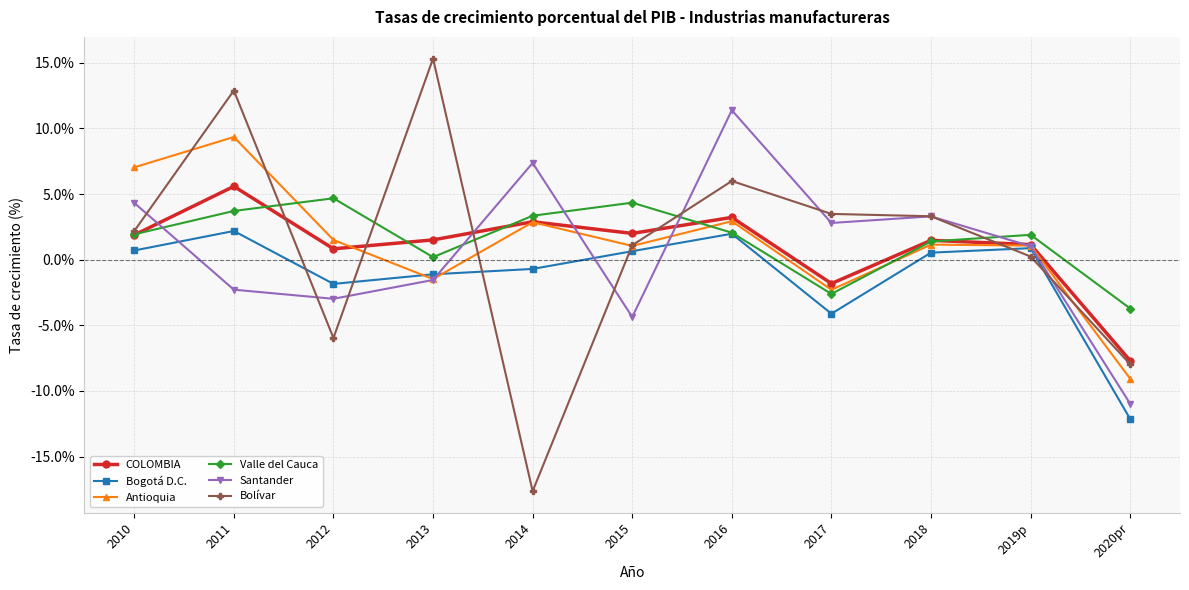

List the series in order of their peak value, highest first.

Bolívar, Santander, Antioquia, COLOMBIA, Valle del Cauca, Bogotá D.C.